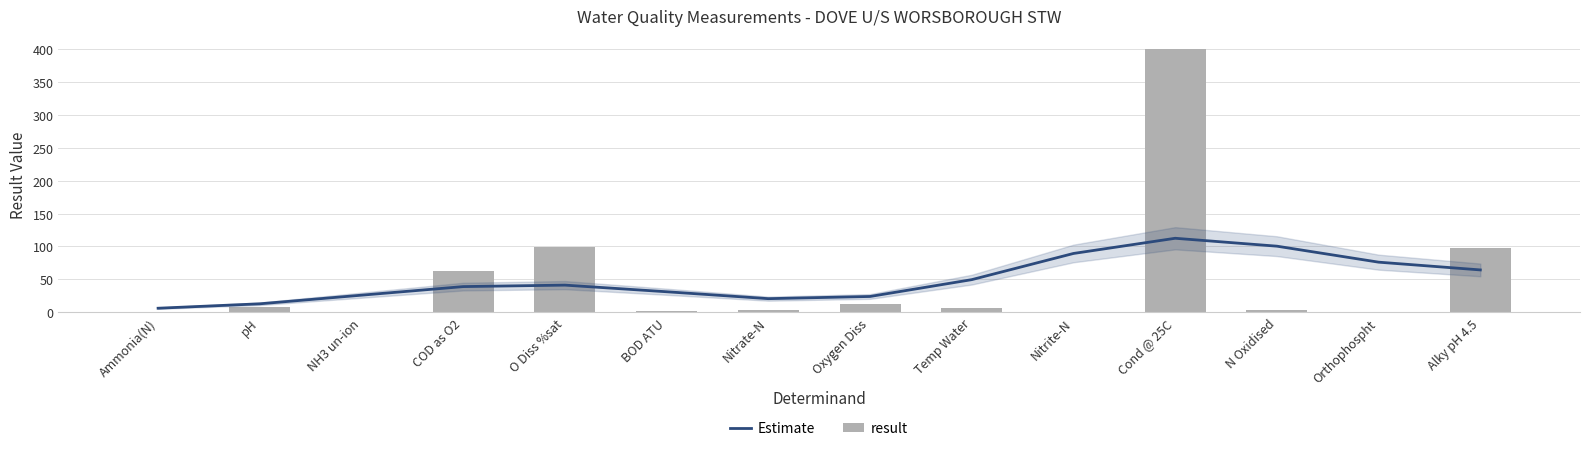

What is the greatest value displayed?

400.0